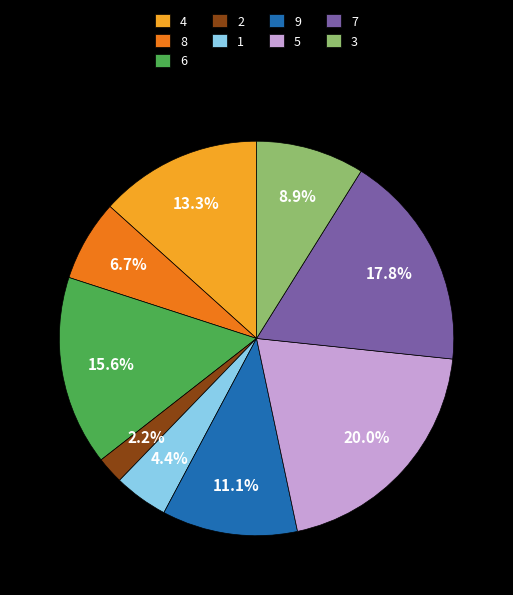

Which has a higher value, 9 or 2?

9